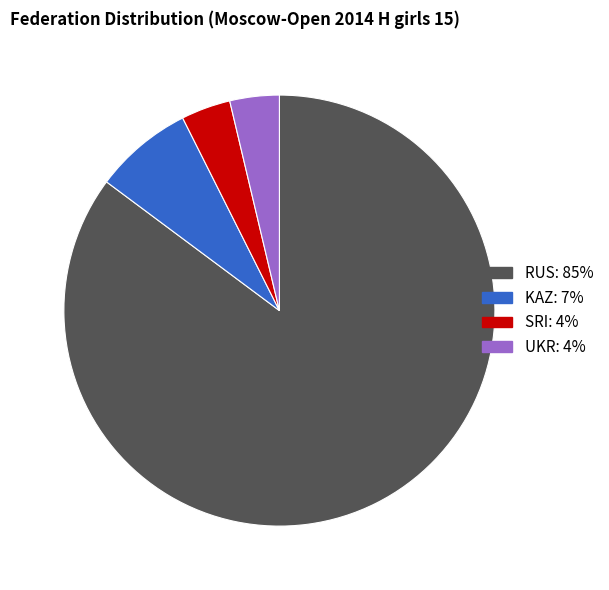

Is there any slice that represents more than half of the pie?

Yes